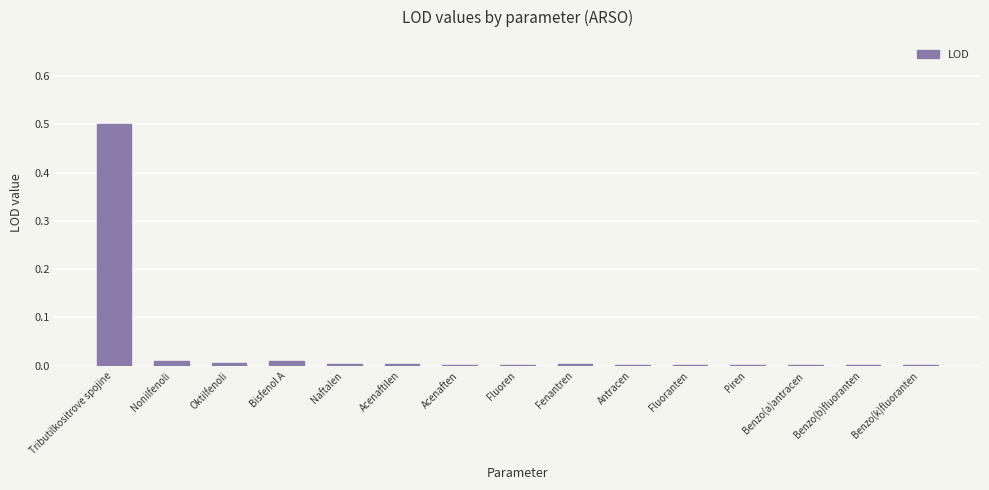

What is the maximum value shown in the chart?

0.5